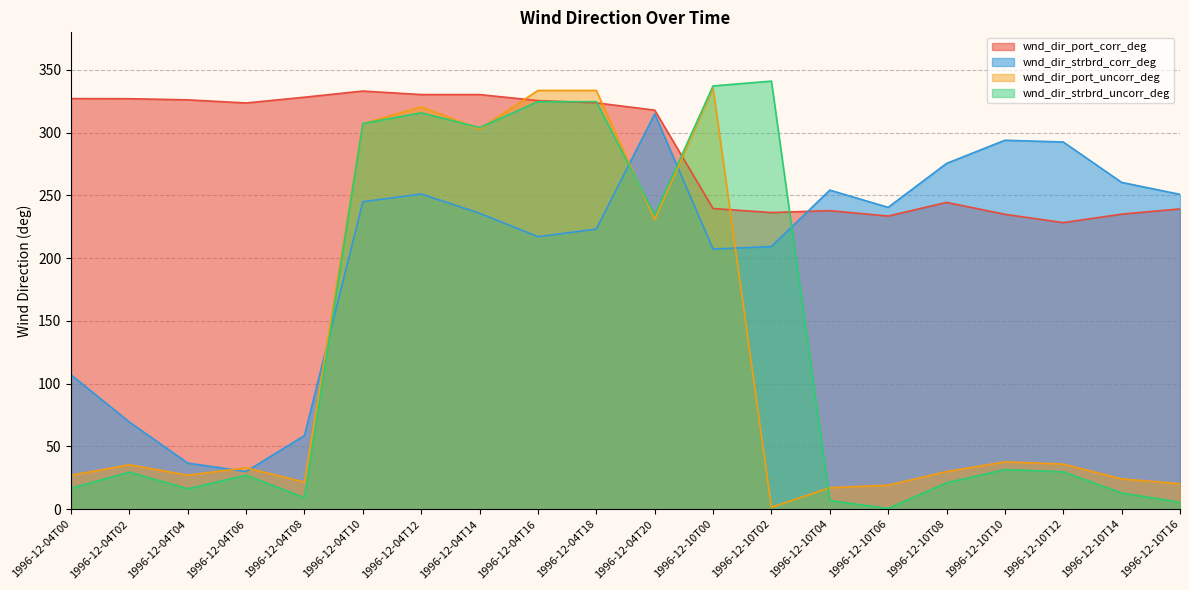

True or false: wnd_dir_strbrd_uncorr_deg and wnd_dir_port_uncorr_deg intersect in this chart.

True